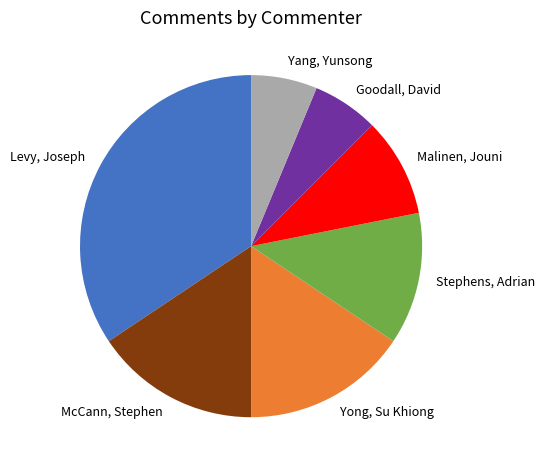

Between McCann, Stephen and Yang, Yunsong, which is larger?

McCann, Stephen